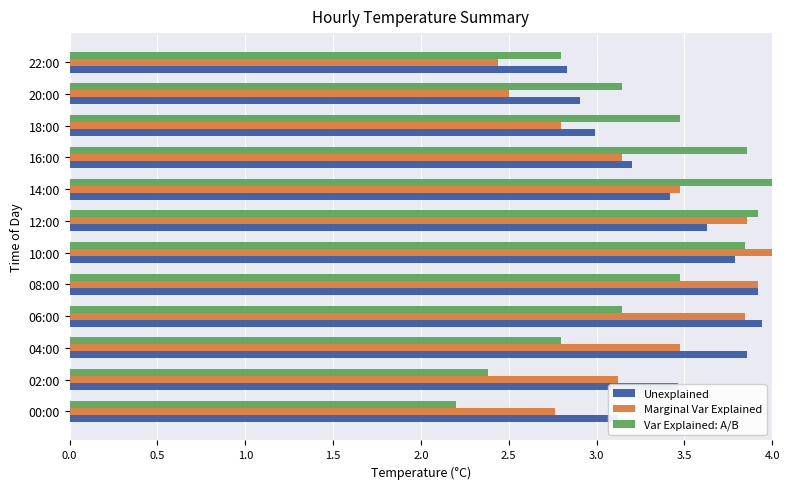

Is it true that Unexplained equals 3.1 at 00:00?

True